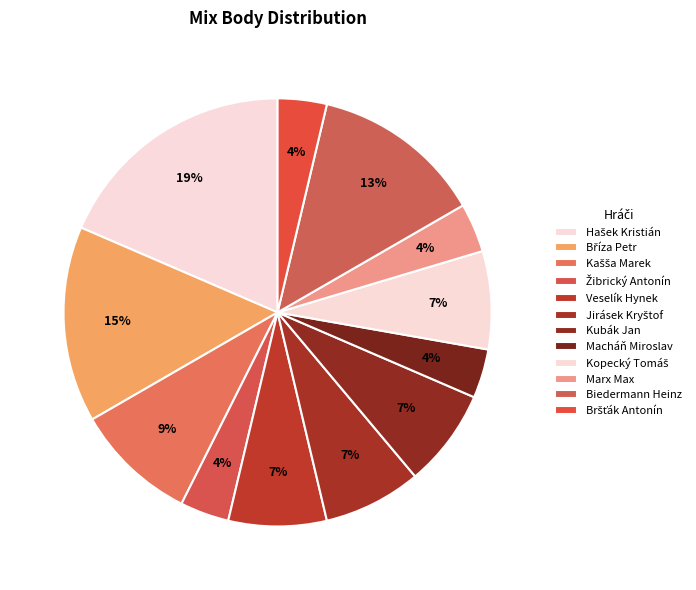

Which category has the biggest portion of the pie?

Hašek Kristián